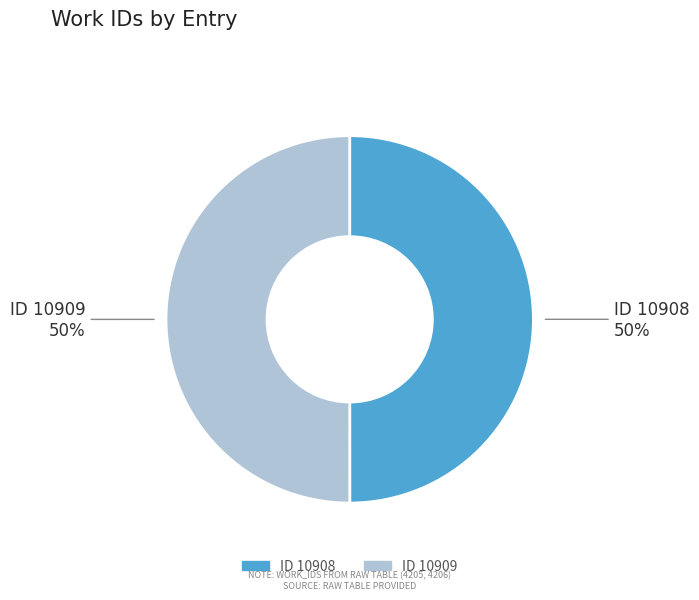

To the nearest percent, what is the average slice percentage?

50%